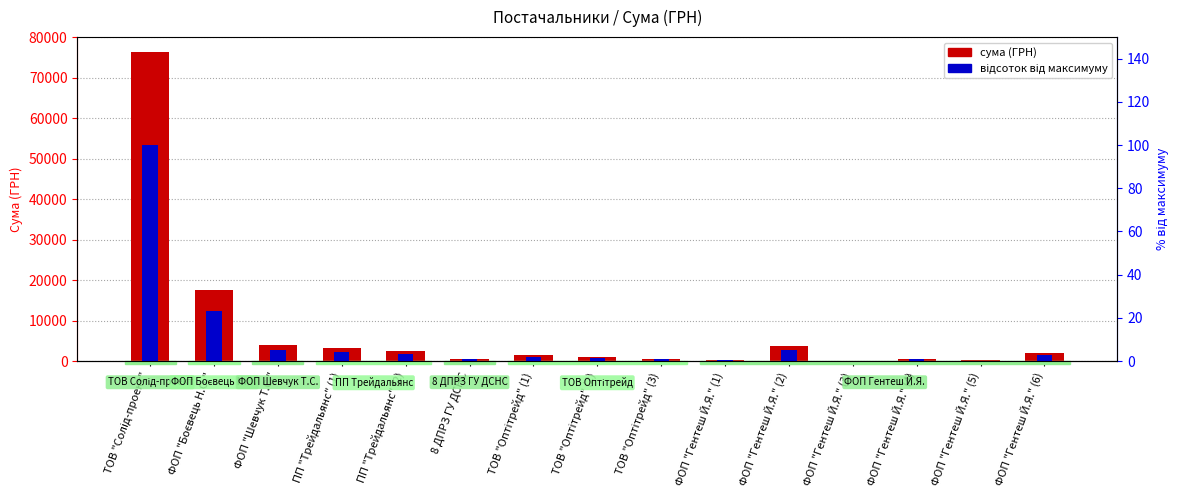

Does the chart contain stacked bars?

No